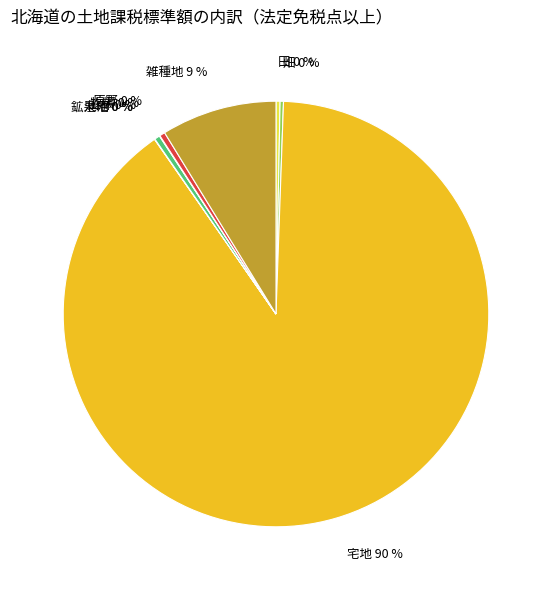

Does 宅地 account for over 50% of the chart?

Yes